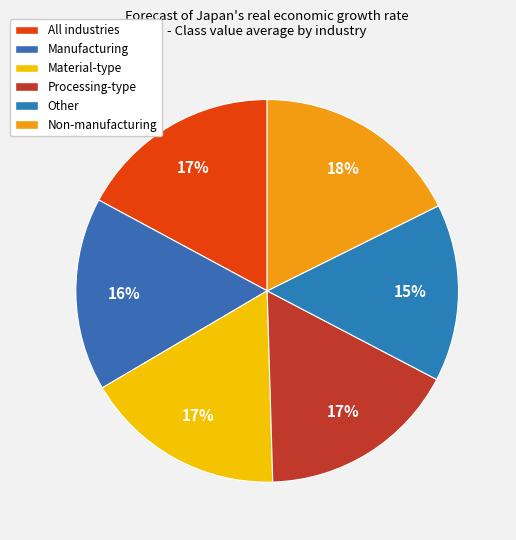

Is it true that Manufacturing is 16% of the pie?

True